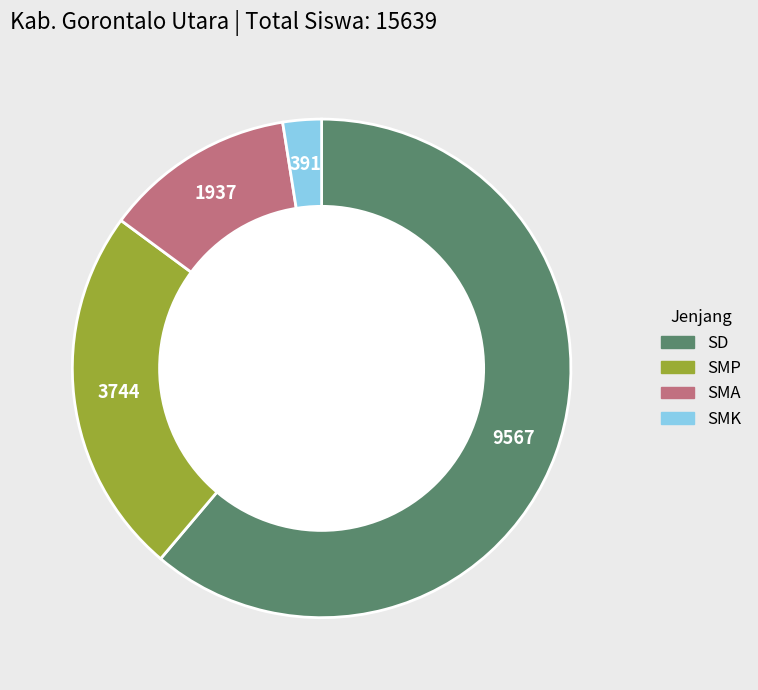

Is it true that SMA is 12% of the pie?

True